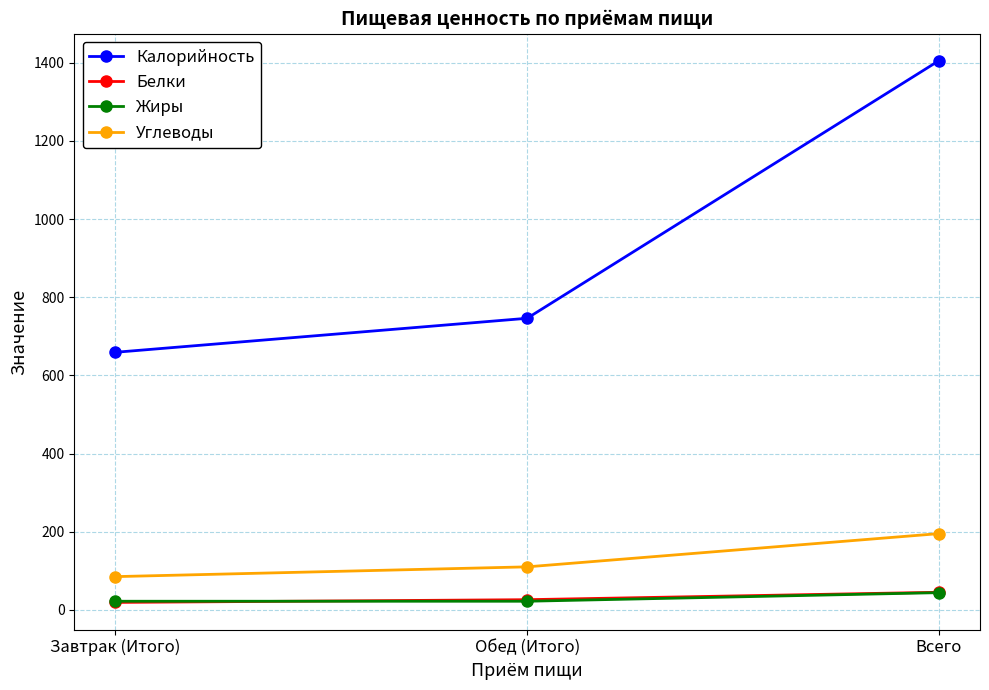

At how many categories does at least one series exceed 673?

2